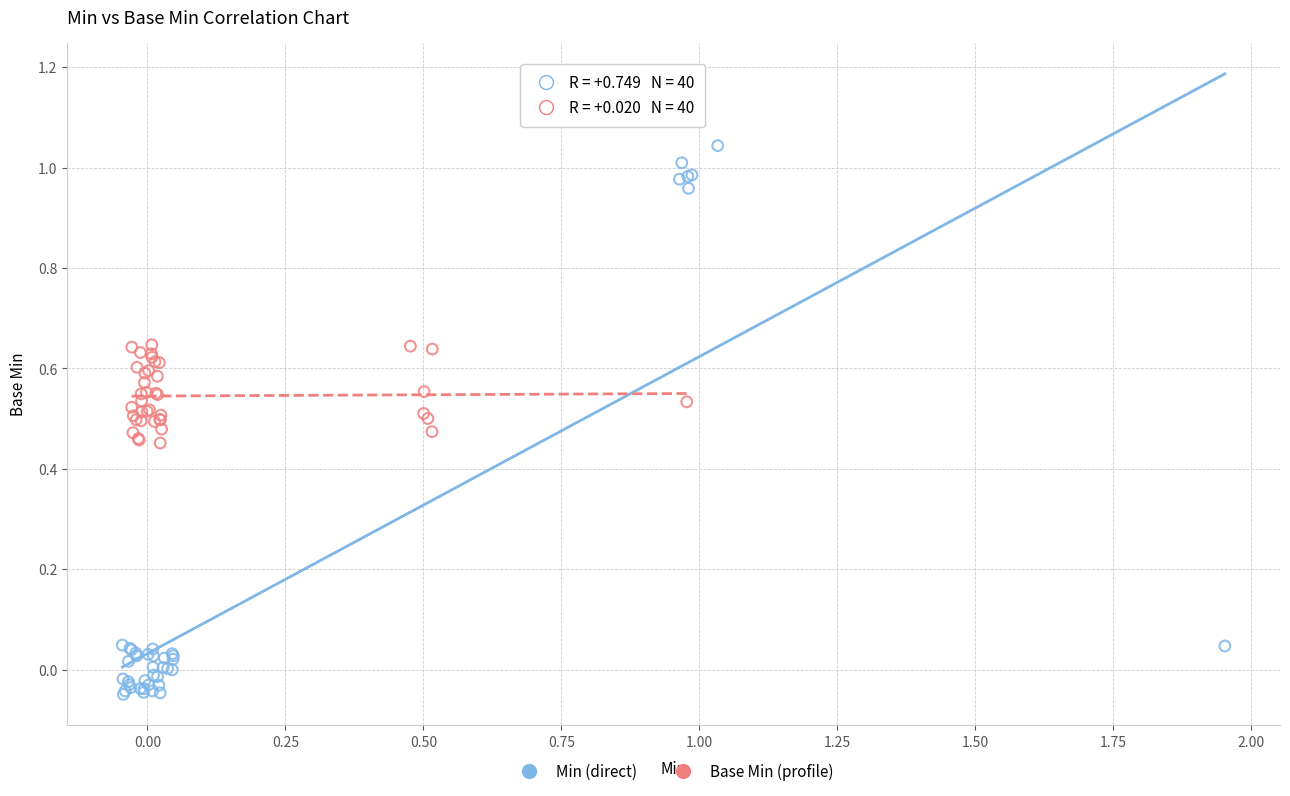

Which series reaches the minimum Y coordinate?

Min (direct)